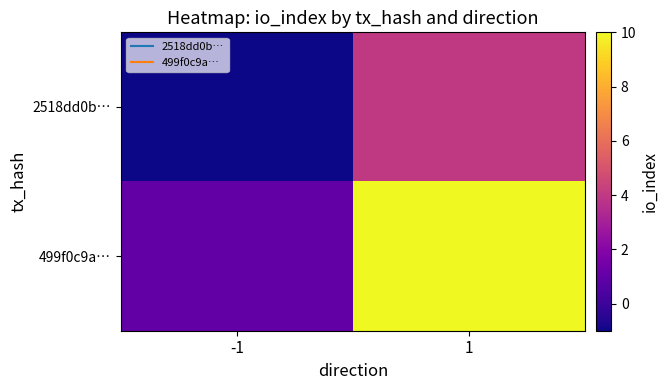

Reading left to right, list all the values displayed in this chart.

2518dd0b…: -1=-1	1=4
499f0c9a…: -1=1	1=10